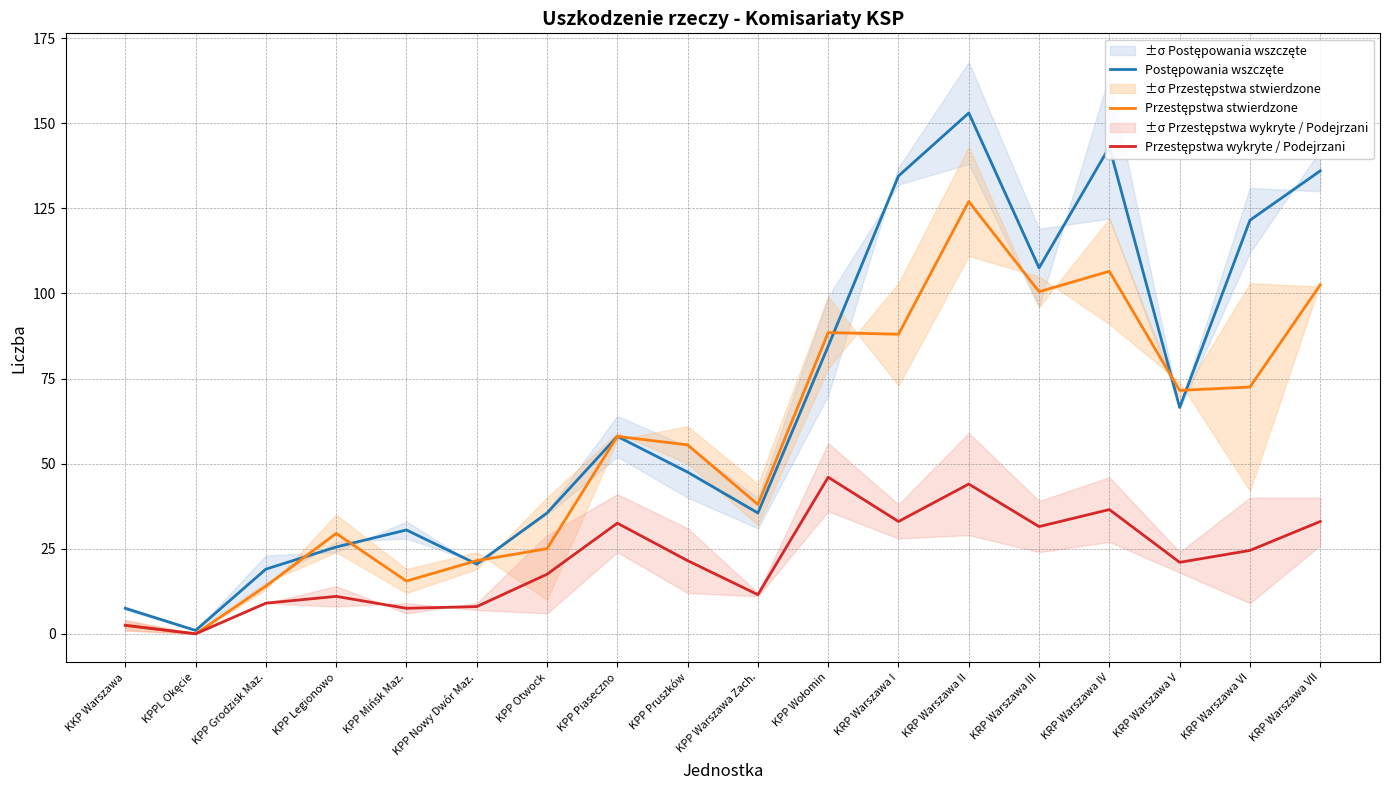

What is the greatest value displayed?

153.0